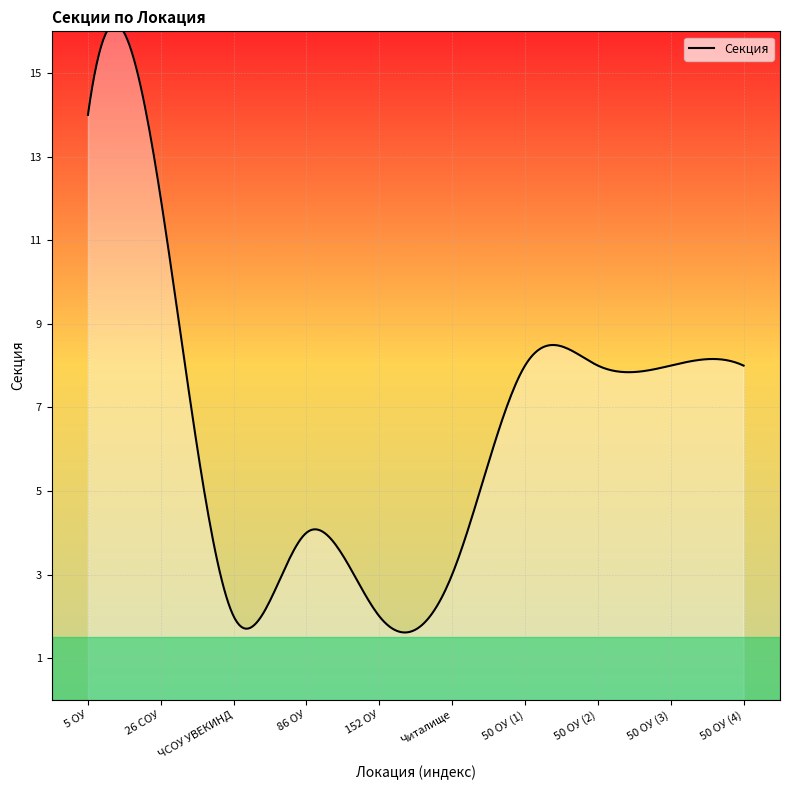

Where is the first local minimum?

ЧСОУ УВЕКИНД